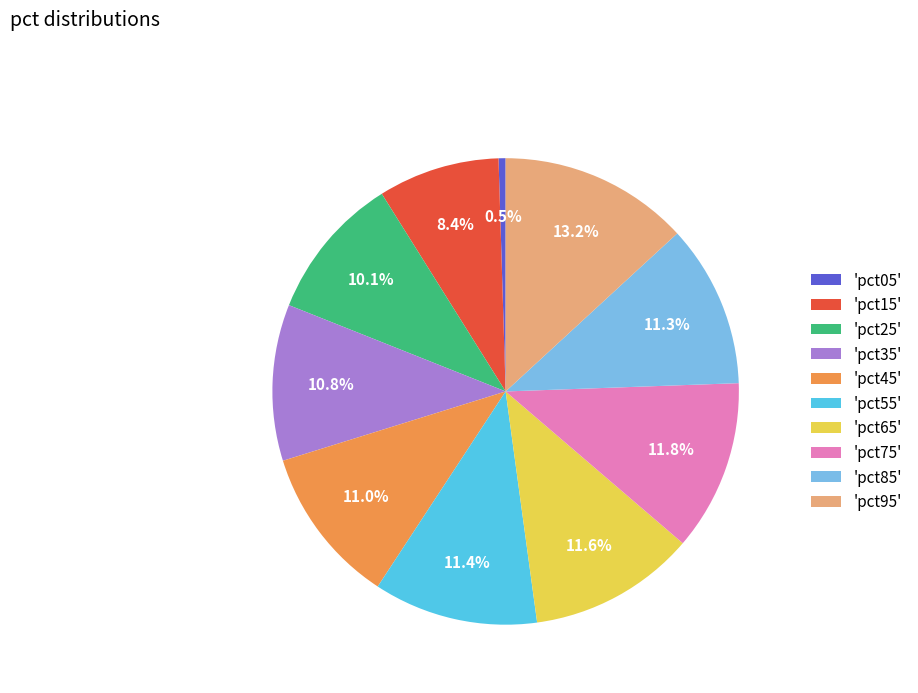

To the nearest percent, what is the difference between the largest and smallest slice percentages?

13%